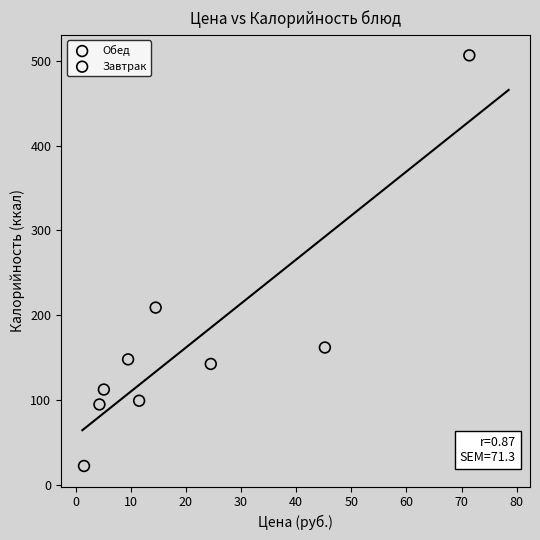

Which series has the largest Y range (max minus min)?

Обед